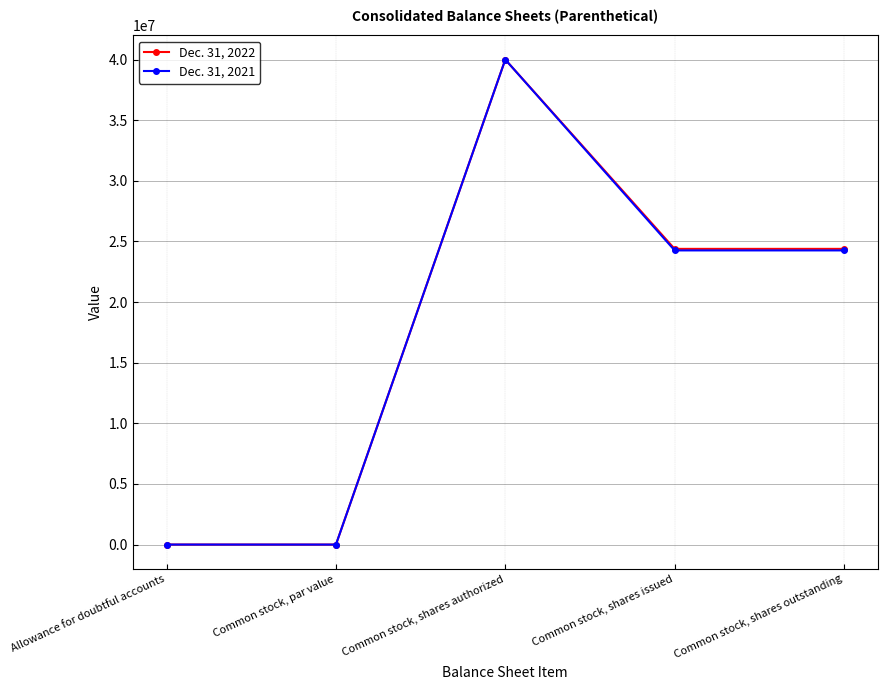

Which series changed the most between Common stock, par value and Common stock, shares outstanding?

Dec. 31, 2022